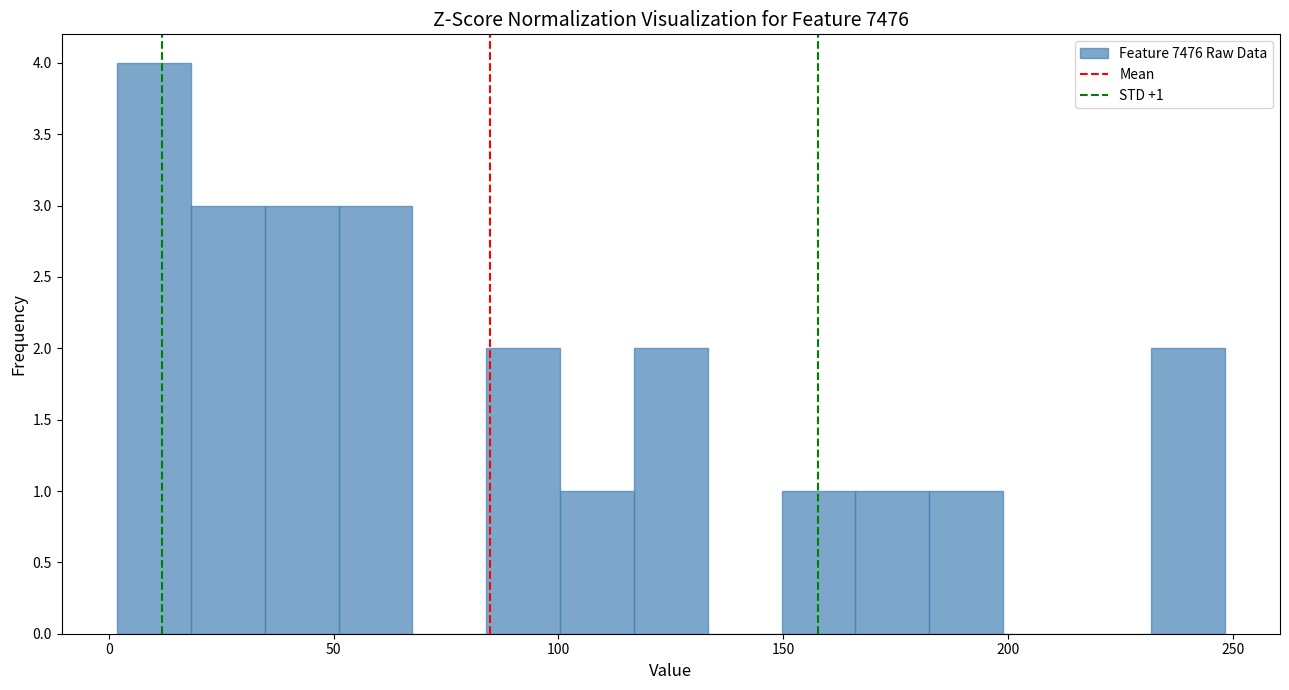

Read against the x-axis, roughly where is the centre of the tallest bar?

10